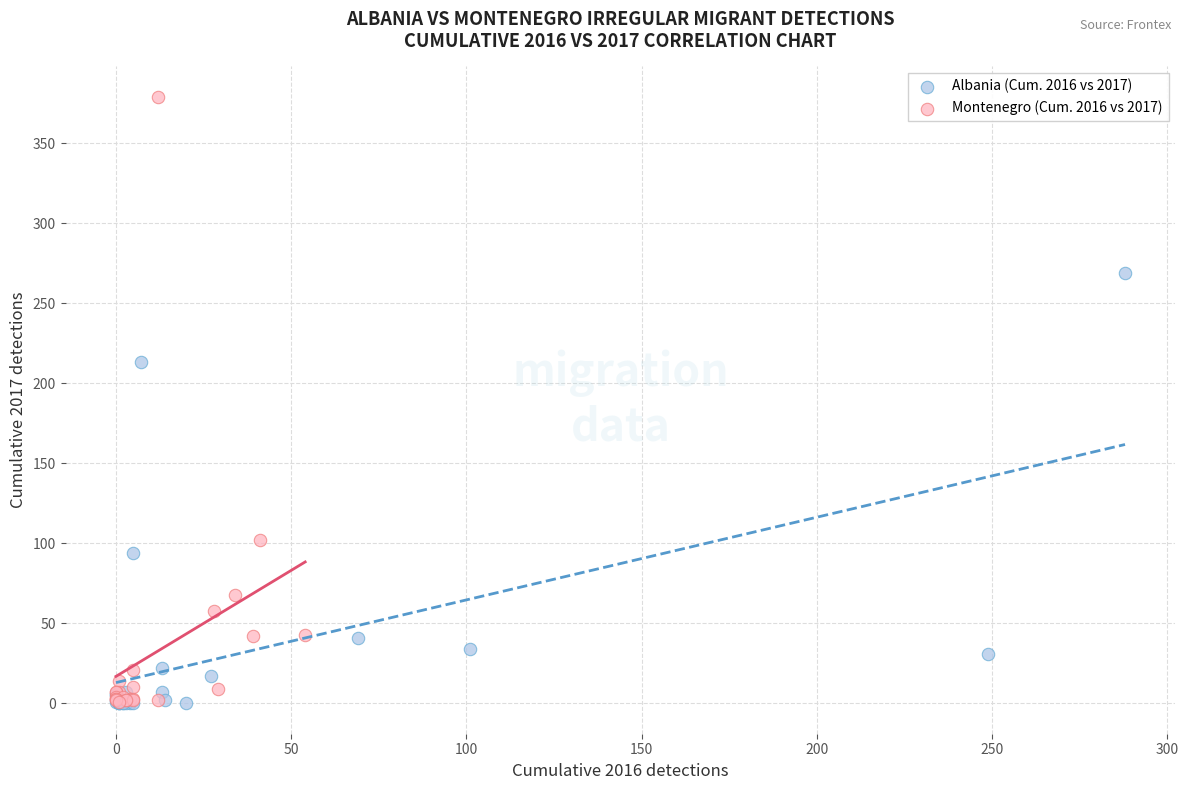

What are all the series names shown in the legend?

Albania (Cum. 2016 vs 2017), Montenegro (Cum. 2016 vs 2017)